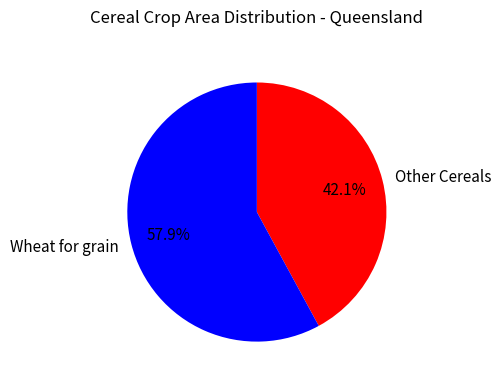

Does any single category account for the majority?

Yes